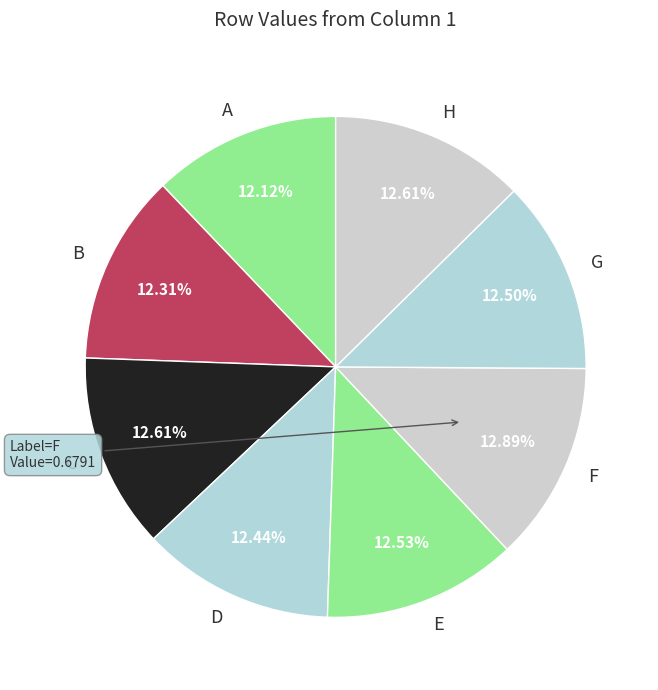

Is A the majority of the pie?

No